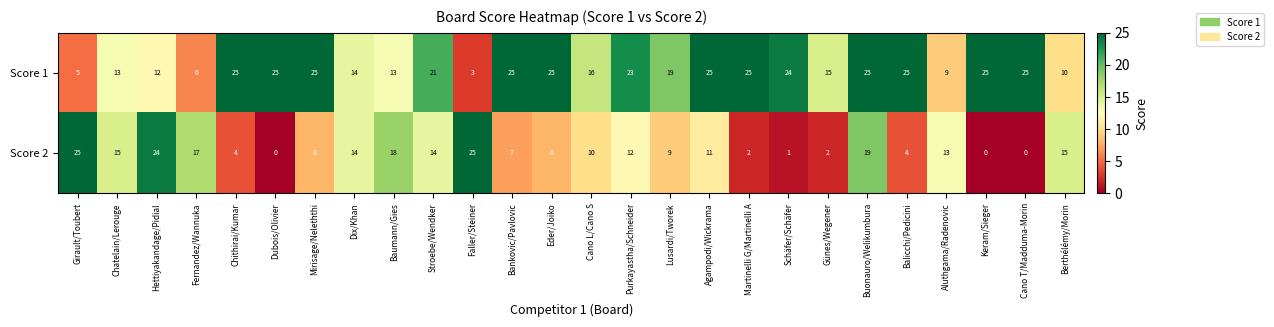

Is the value of Score 1 at Eder/Joiko greater than the value of Score 2 at Chatelain/Lerouge?

Yes